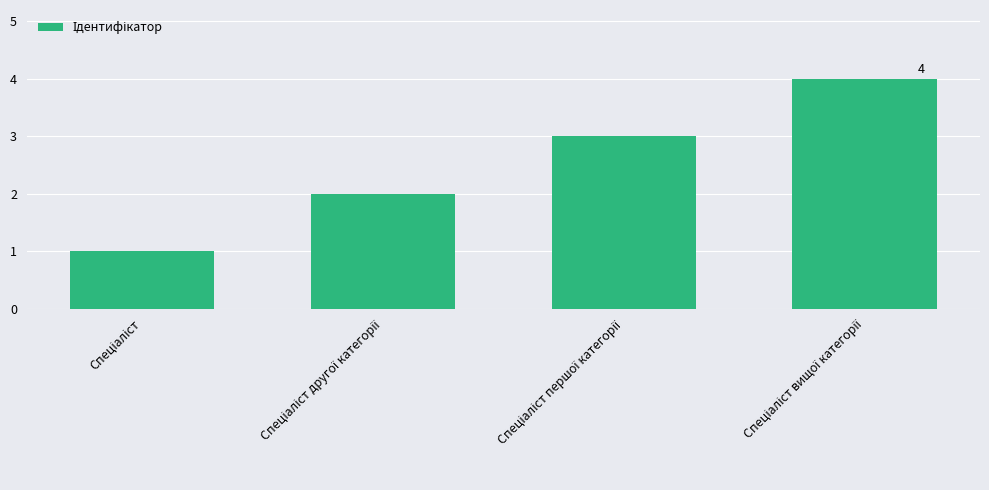

How many values are below 3?

2